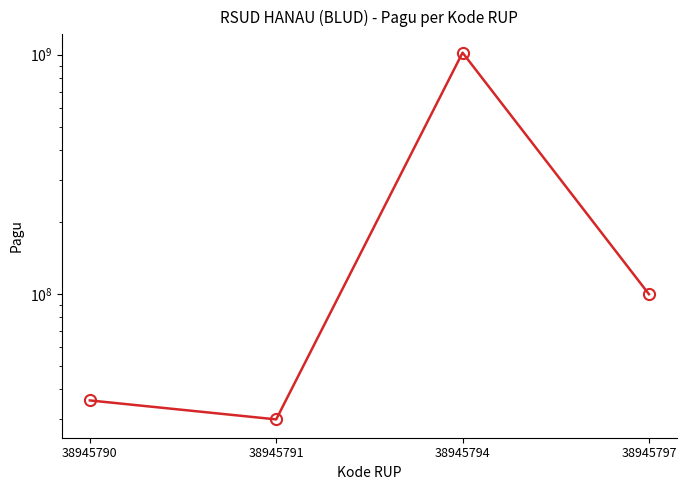

At which category does the data reach its first local valley?

38945791